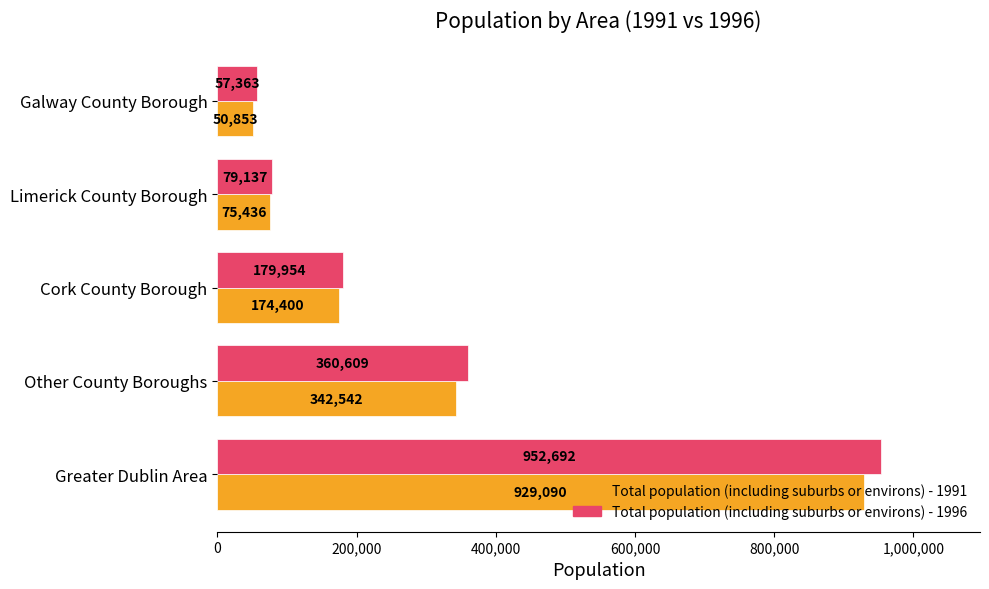

How many values in the Total population (including suburbs or environs) - 1996 series are below 179954?

2